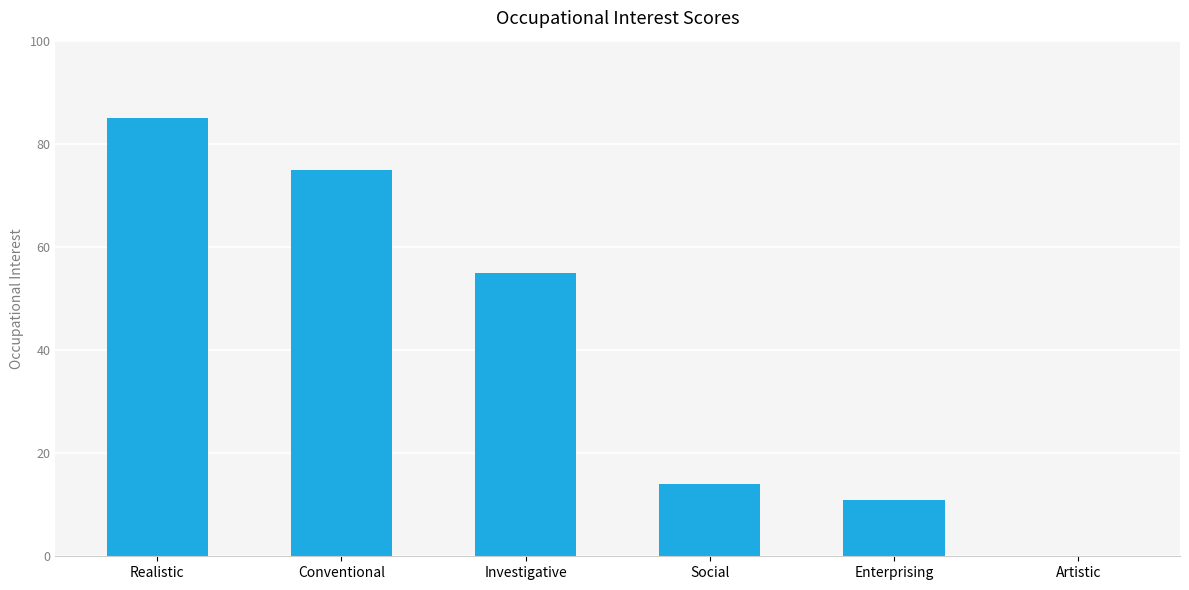

Which label corresponds to the largest value in the chart?

Realistic